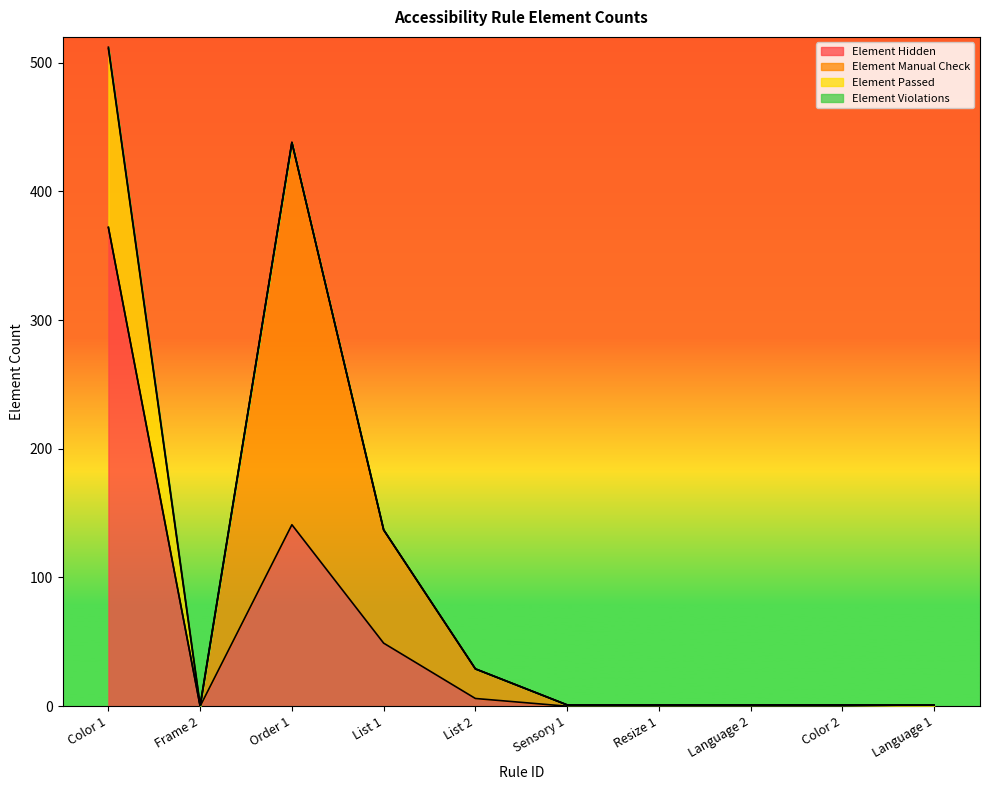

How many data points in Element Hidden are above 0?

4